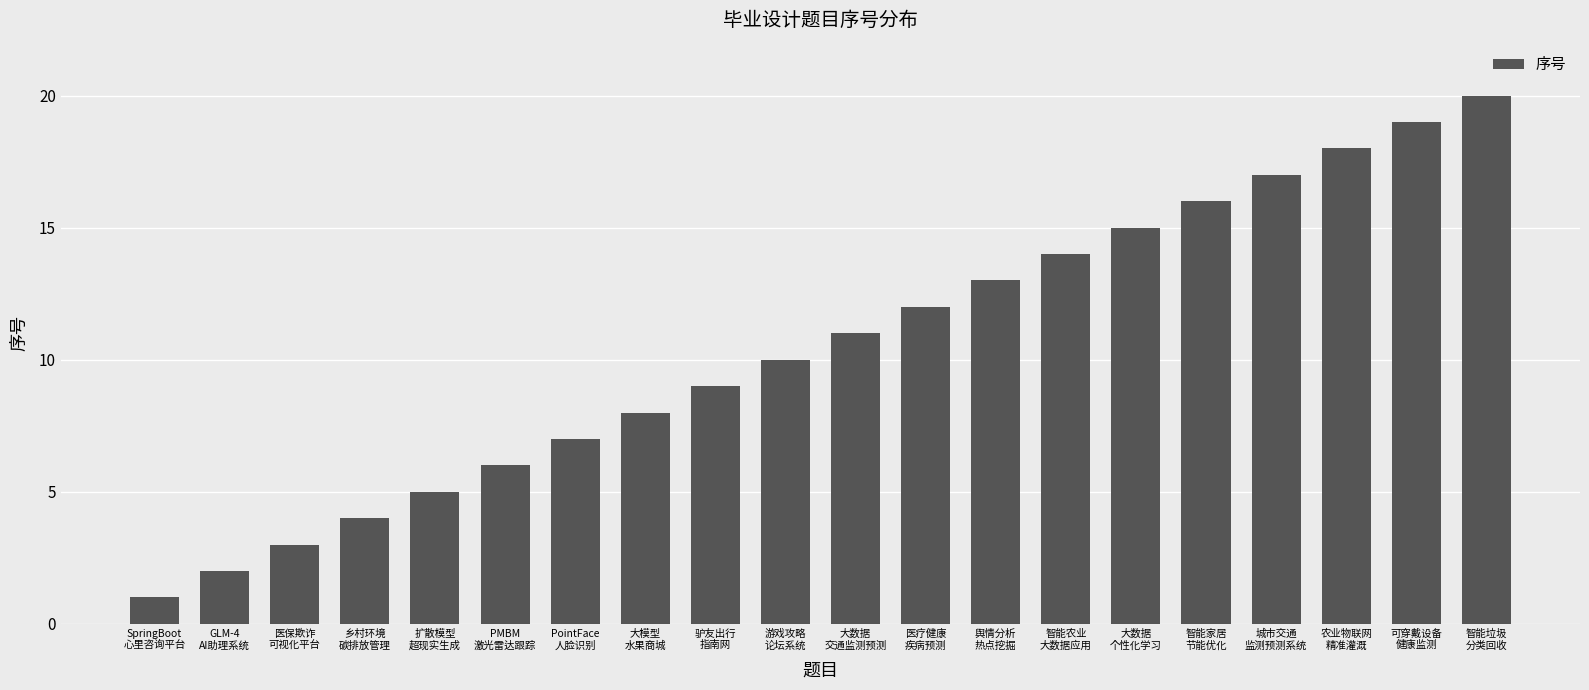

What is the sum of all values?

210